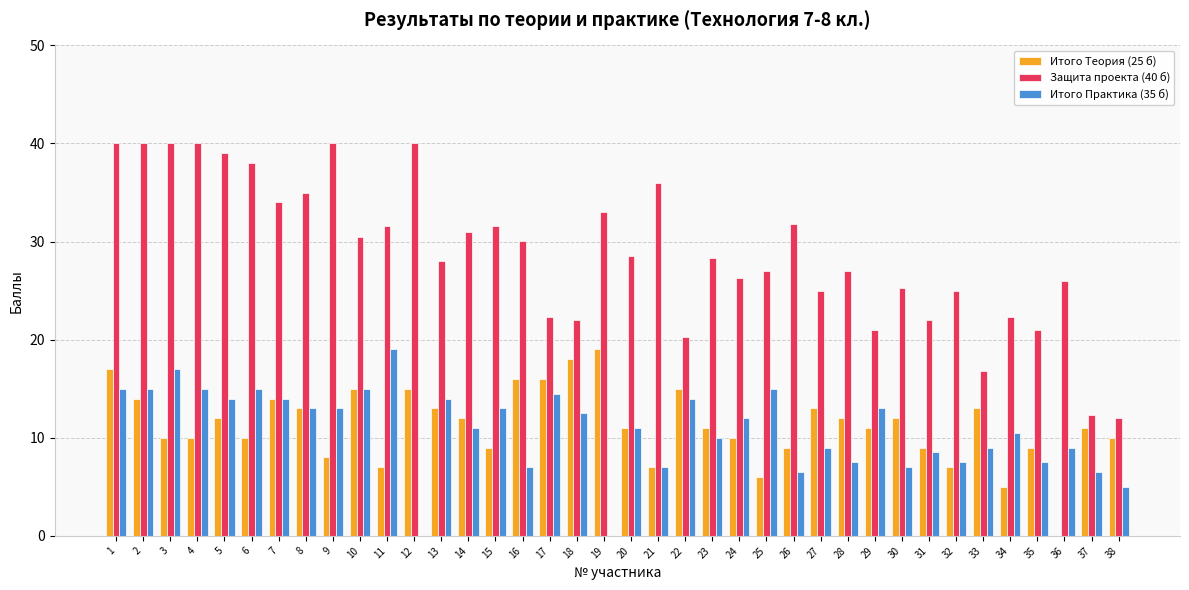

What is the sum of the Итого Практика (35 б) values at 21 and 1?

22.0